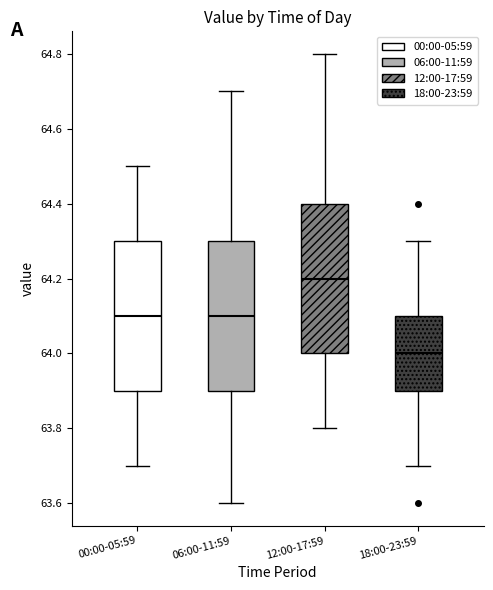

Reading left to right, read every box against the y-axis: the position of its median line, the range the box covers, and the ends of its whiskers. The values are not printed on the chart, so give them approximately, as read against the axis.

00:00-05:59: median 64.1, box 63.9 to 64.3, whiskers 63.7 to 64.5
06:00-11:59: median 64.1, box 63.9 to 64.3, whiskers 63.6 to 64.7
12:00-17:59: median 64.2, box 64.0 to 64.4, whiskers 63.8 to 64.8
18:00-23:59: median 64.0, box 63.9 to 64.1, whiskers 63.7 to 64.3